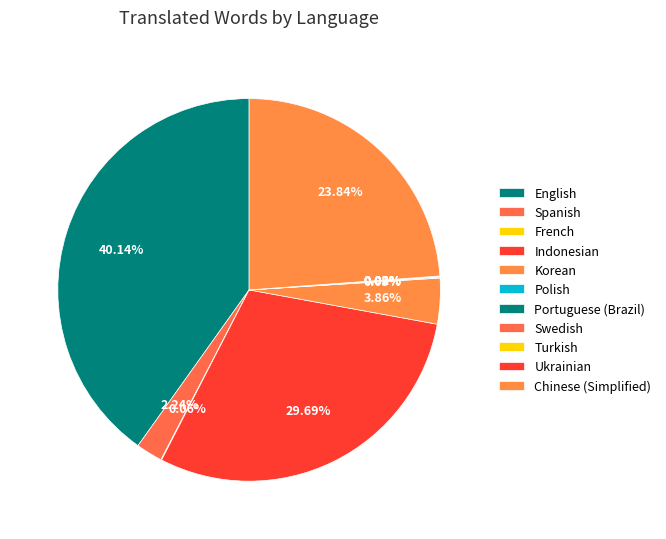

Does French account for over 50% of the chart?

No